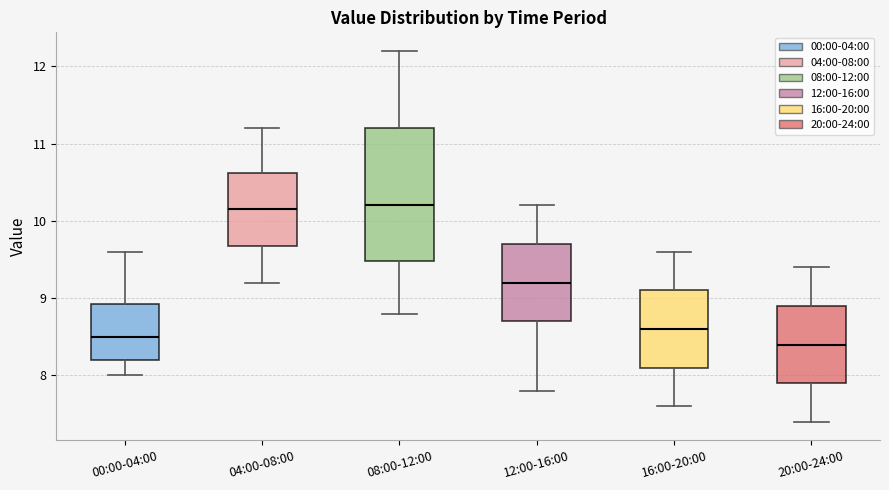

Reading left to right, transcribe this box plot: for each box, give where its median line is, the range the box spans, and where its two whiskers end, as read against the y-axis. The values are not printed on the chart, so give them approximately, as read against the axis.

00:00-04:00: median 8.5, box 8.2 to 8.9, whiskers 8.0 to 9.6
04:00-08:00: median 10.2, box 9.7 to 10.6, whiskers 9.2 to 11.2
08:00-12:00: median 10.2, box 9.5 to 11.2, whiskers 8.8 to 12.2
12:00-16:00: median 9.2, box 8.7 to 9.7, whiskers 7.8 to 10.2
16:00-20:00: median 8.6, box 8.1 to 9.1, whiskers 7.6 to 9.6
20:00-24:00: median 8.4, box 7.9 to 8.9, whiskers 7.4 to 9.4